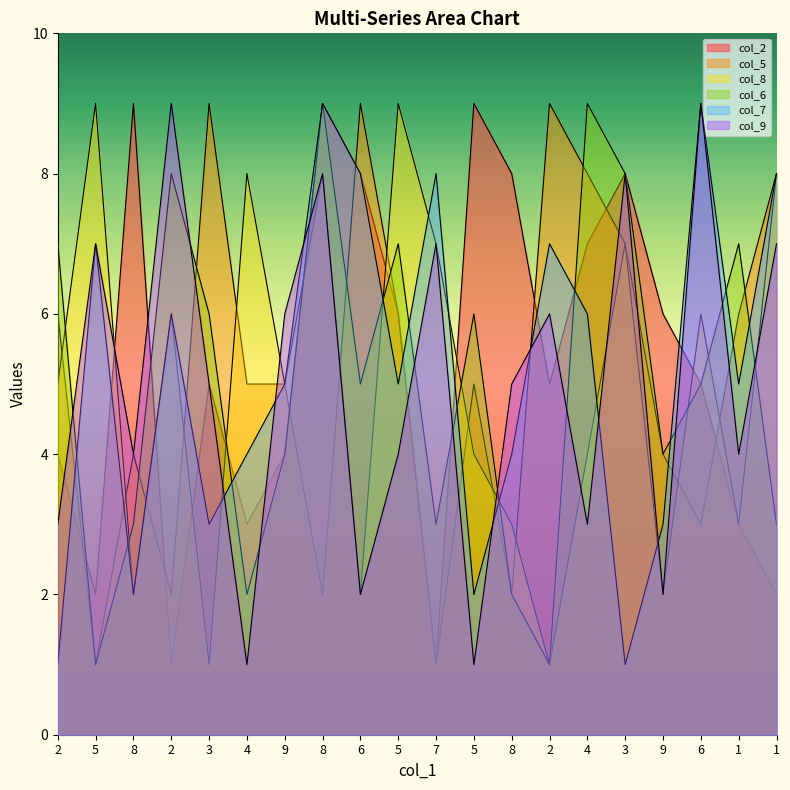

Read the col_8 value at 1.

8